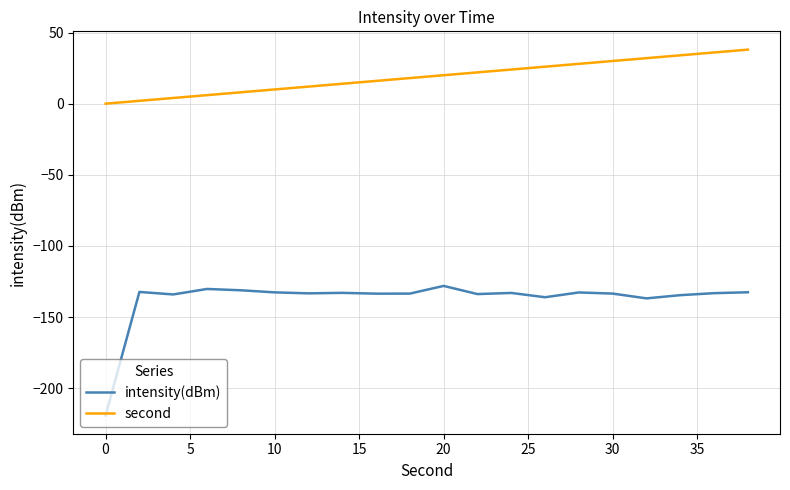

Rank the series by their average value, from highest to lowest.

second, intensity(dBm)